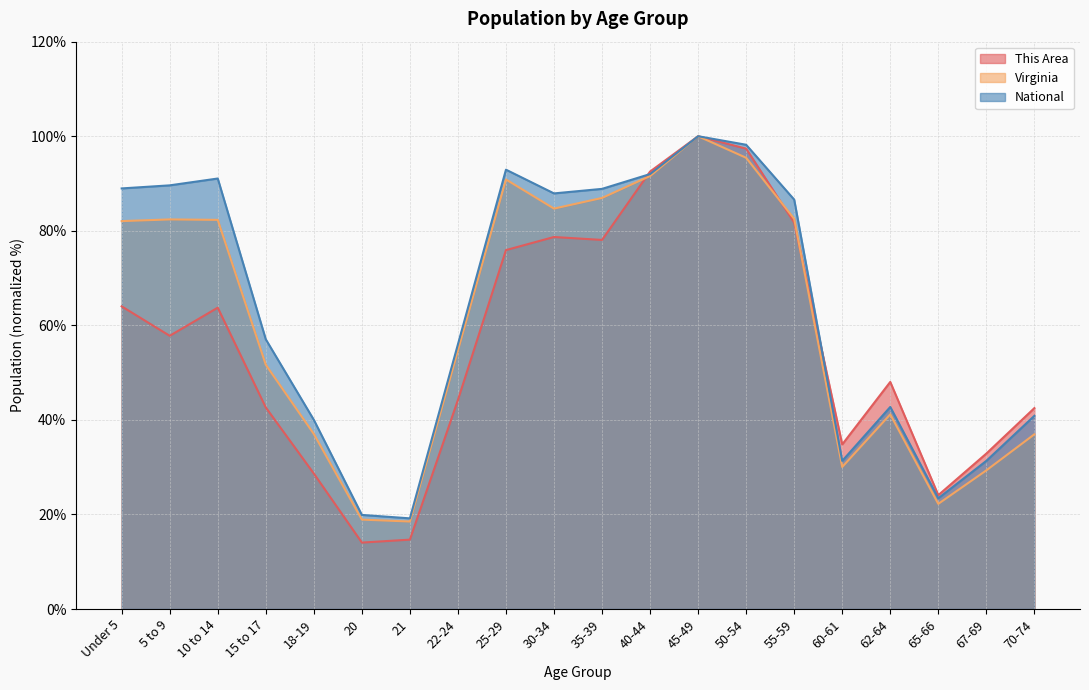

The value of This Area at 25-29 is 128.1. True or false?

False